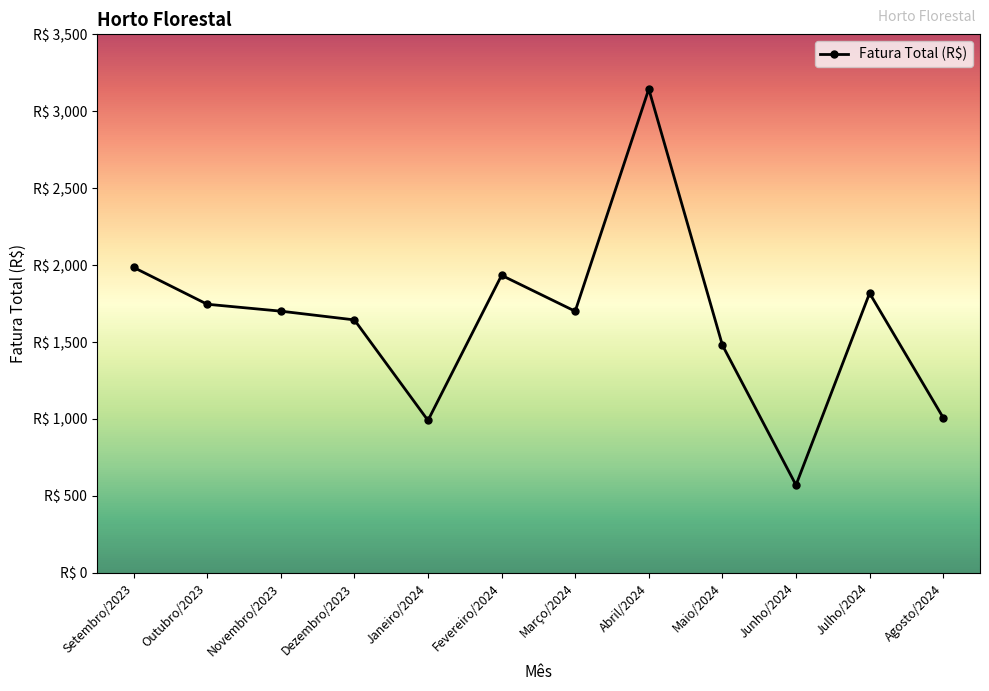

What is the label of the 11th point from the left?

Julho/2024